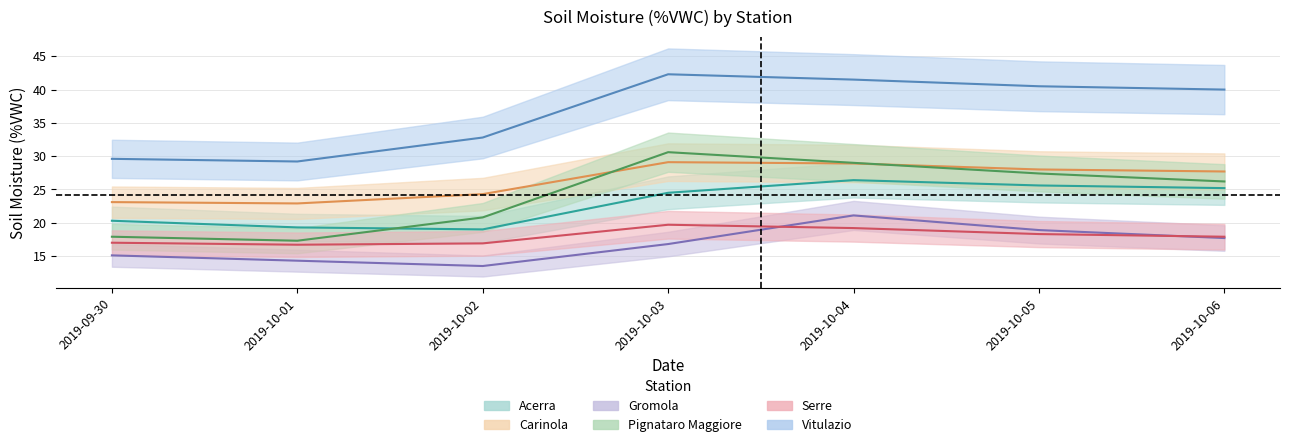

In Gromola, how many points are lower than both neighbors (excluding endpoints)?

1